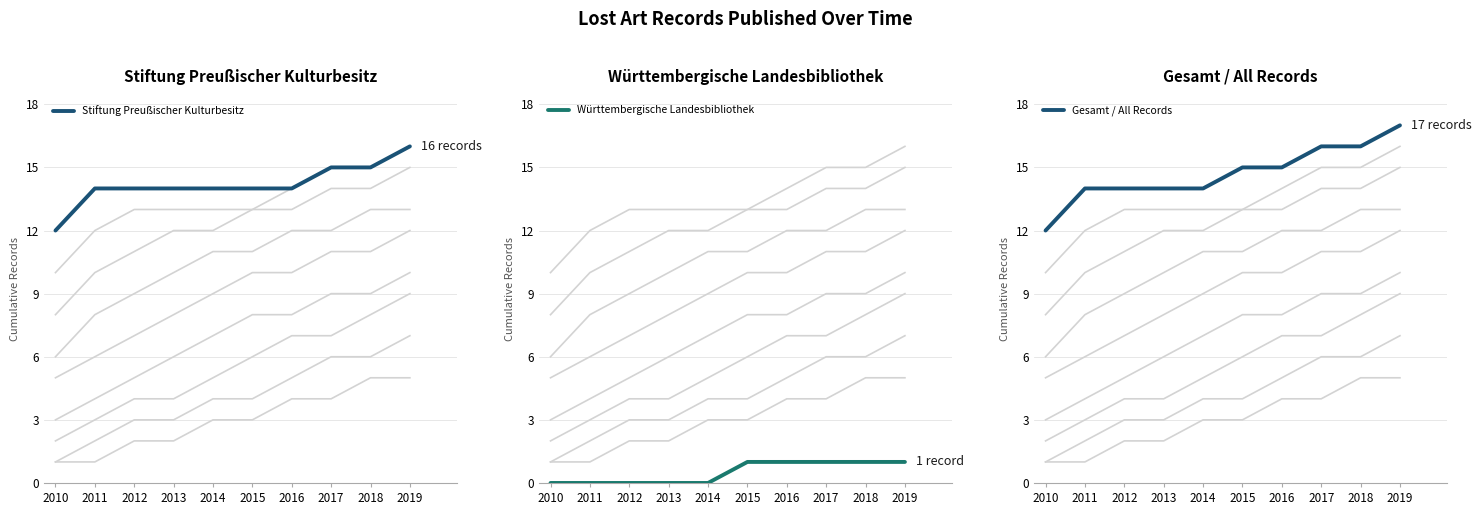

How many data points does each series have?

10